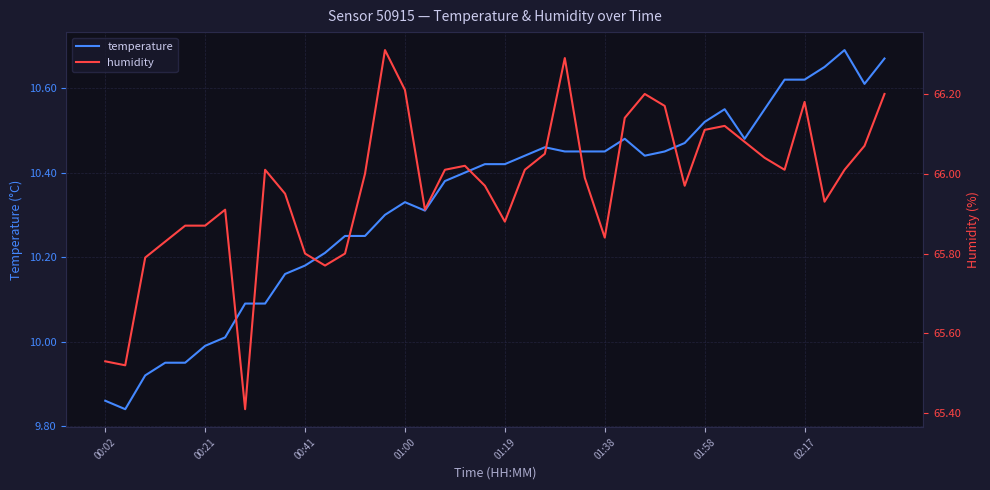

What is the highest value of the humidity series?

66.3